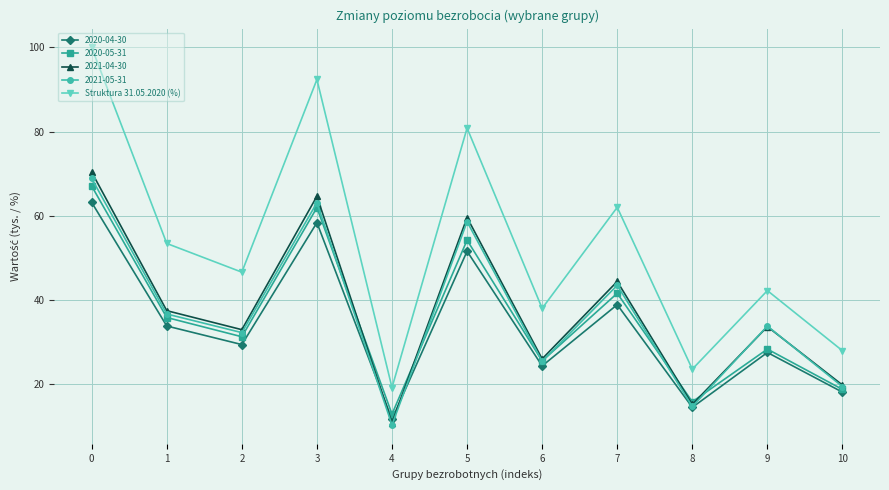

Rank the categories by 2020-05-31 value from highest to lowest.

0, 3, 5, 7, 1, 2, 9, 6, 10, 8, 4